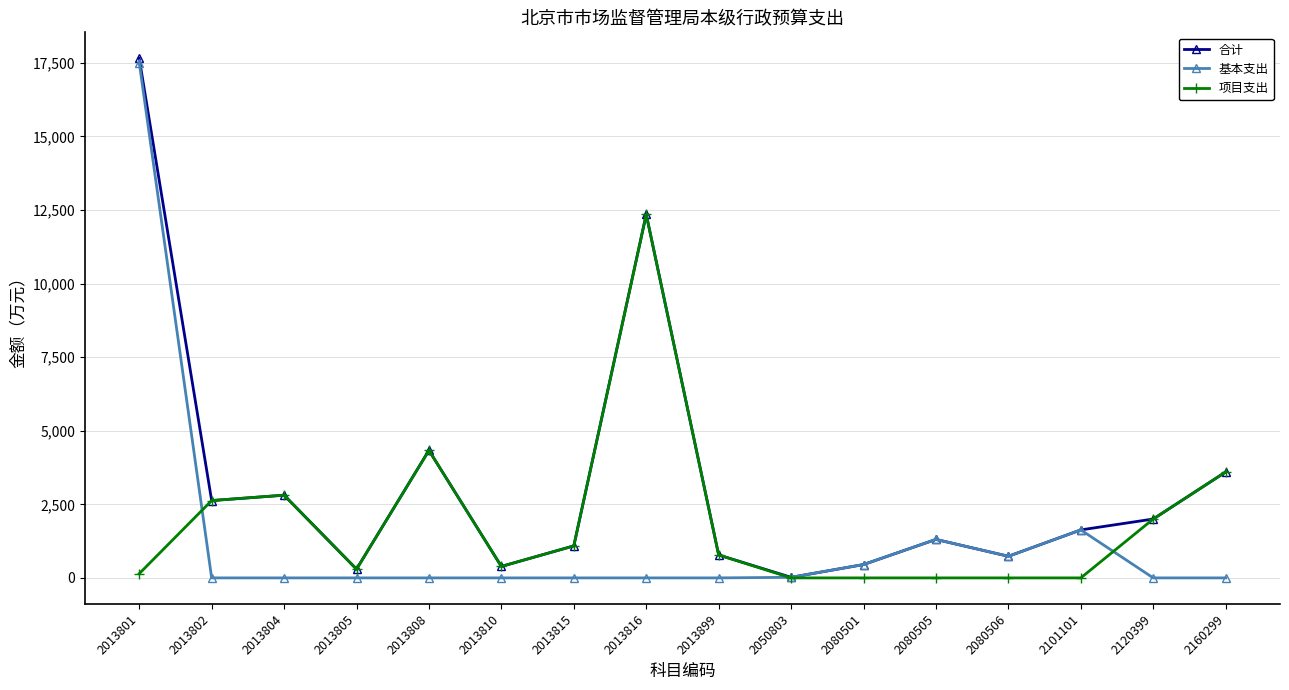

True or false: 合计 has a value of 20.0 at 2050803.

True